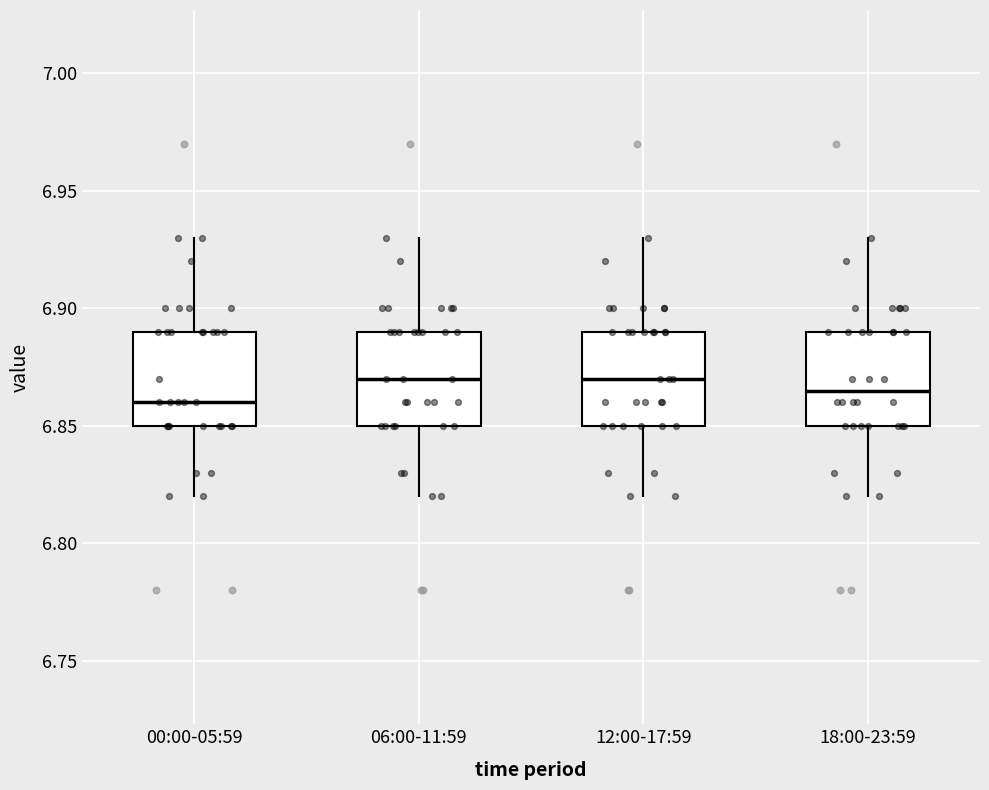

Reading left to right, transcribe this box plot: for each box, give where its median line is, the range the box spans, and where its two whiskers end, as read against the y-axis. The values are not printed on the chart, so give them approximately, as read against the axis.

00:00-05:59: median 6.860, box 6.850 to 6.890, whiskers 6.820 to 6.930
06:00-11:59: median 6.870, box 6.850 to 6.890, whiskers 6.820 to 6.930
12:00-17:59: median 6.870, box 6.850 to 6.890, whiskers 6.820 to 6.930
18:00-23:59: median 6.865, box 6.850 to 6.890, whiskers 6.820 to 6.930